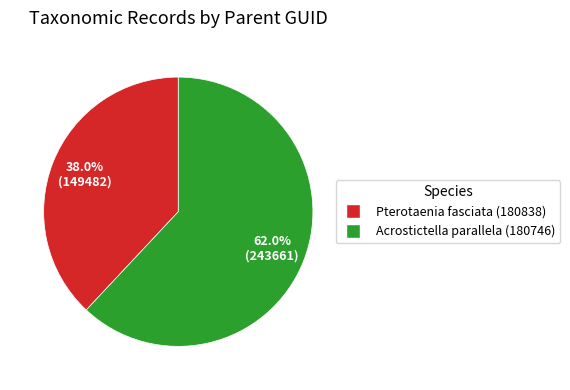

True or false: Acrostictella parallela (180746) accounts for 53% of the total.

False